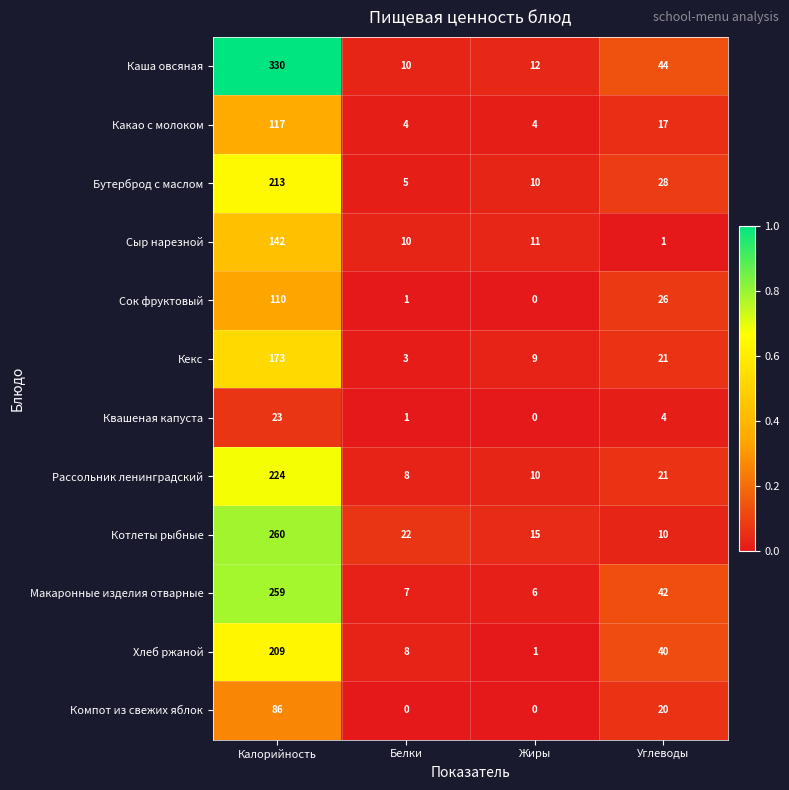

At which category is the sum across all series the highest?

Калорийность